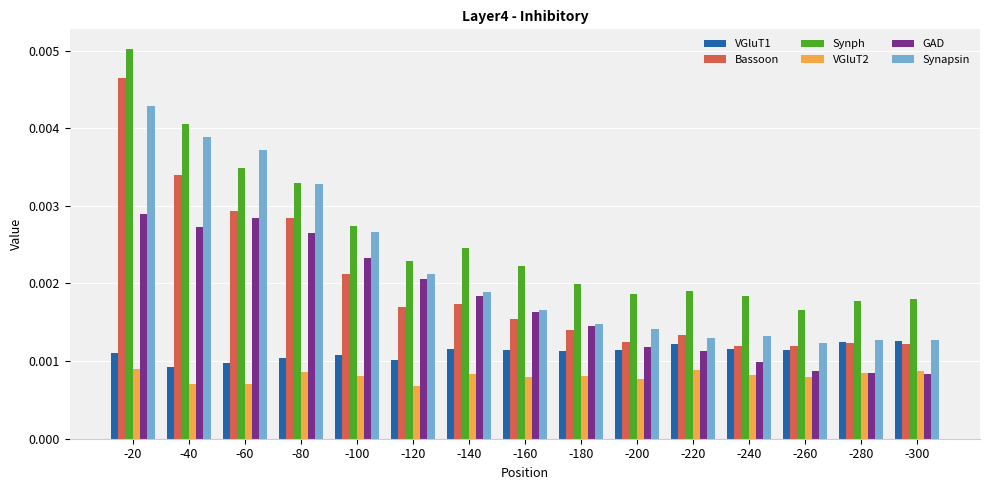

How many VGluT2 values are between 0 and 1?

15